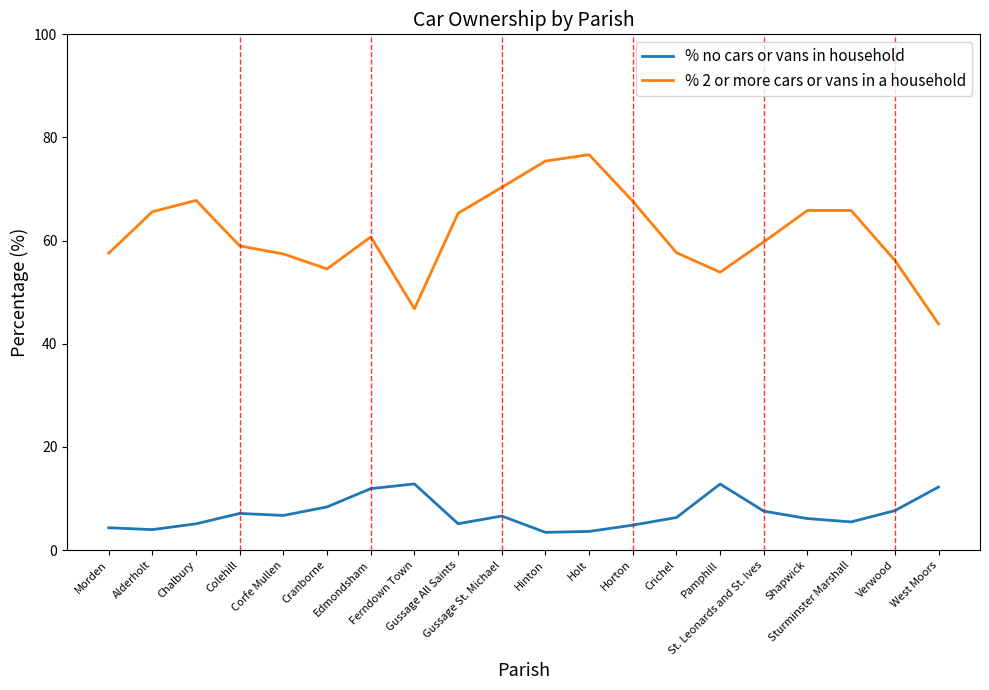

What is the maximum value for % 2 or more cars or vans in a household?

76.7